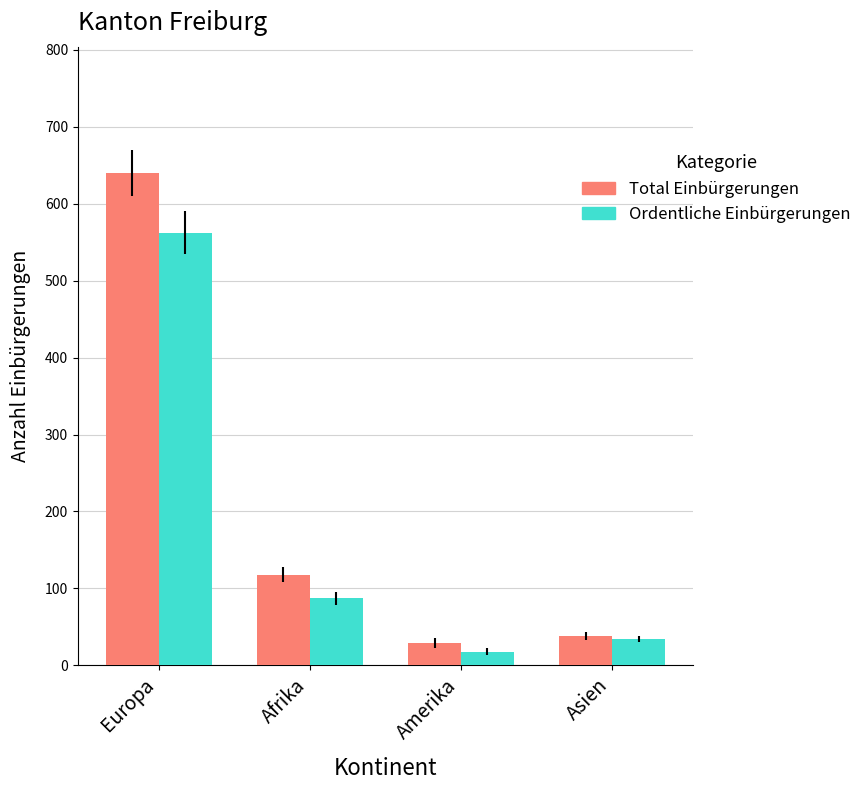

Where is Ordentliche Einbürgerungen nearest to the value 290?

Afrika